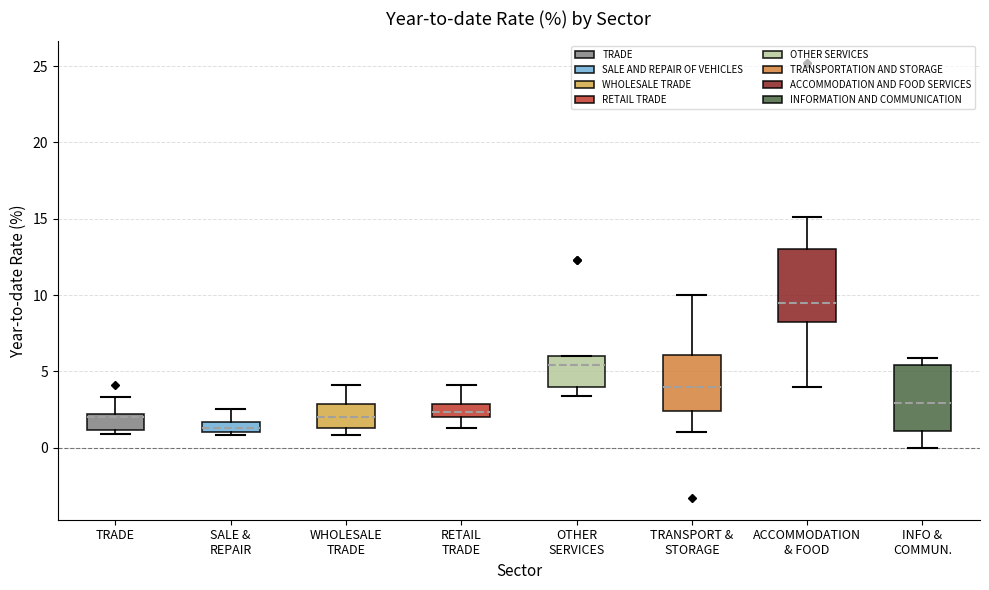

Where does the upper whisker of the box for ACCOMMODATION & FOOD end on the y-axis? The values are not printed on the chart, so give them approximately, as read against the axis.

15.0